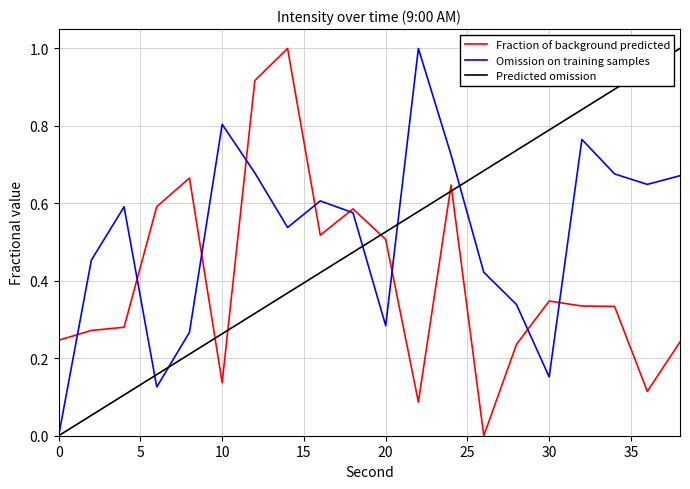

After their last crossing, which series has the higher values: Predicted omission or Fraction of background predicted?

Predicted omission